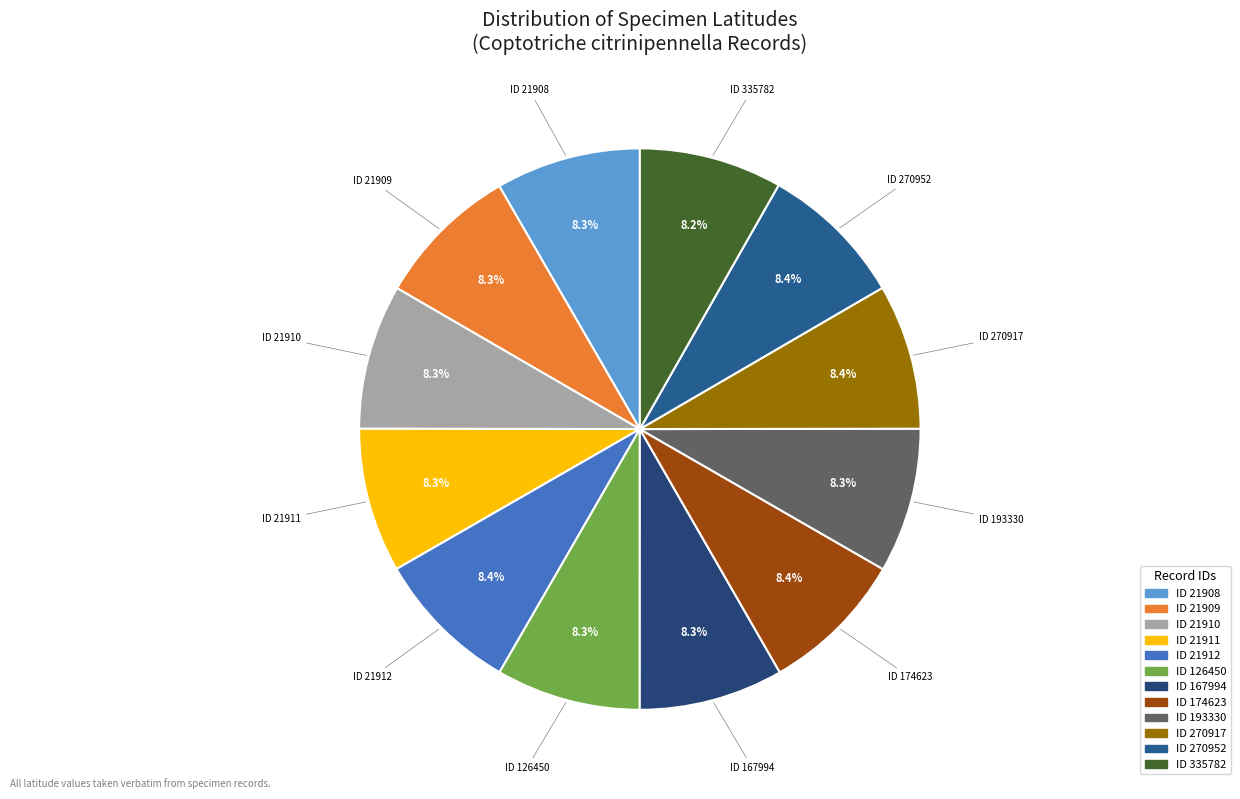

Count the number of slices in the pie.

12